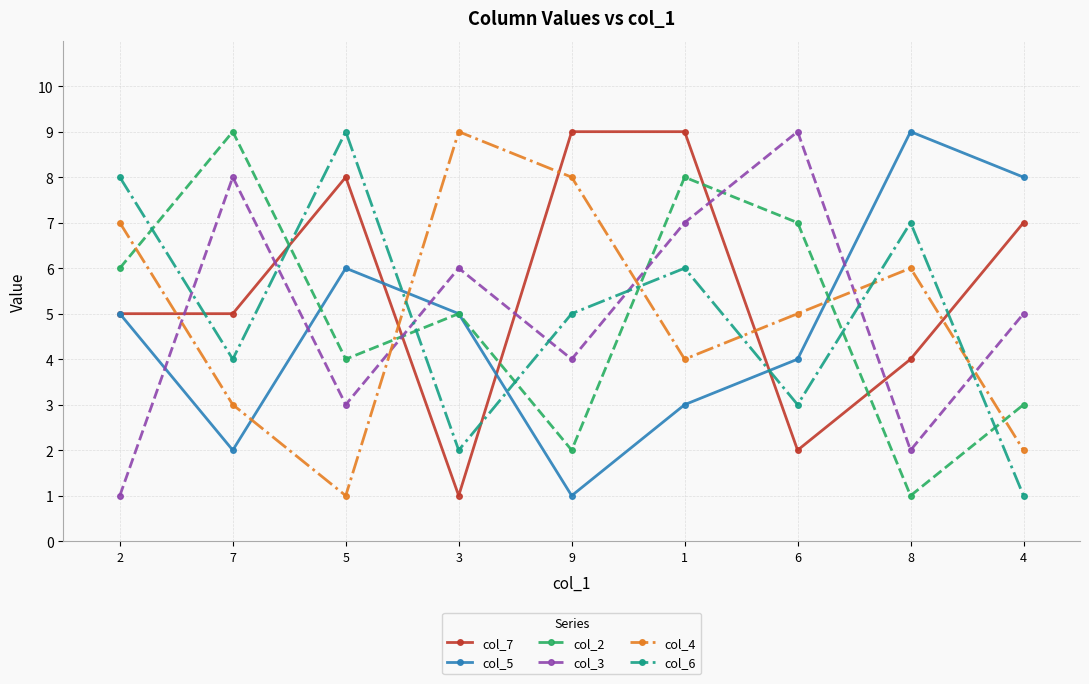

How many lines are shown in the chart?

6